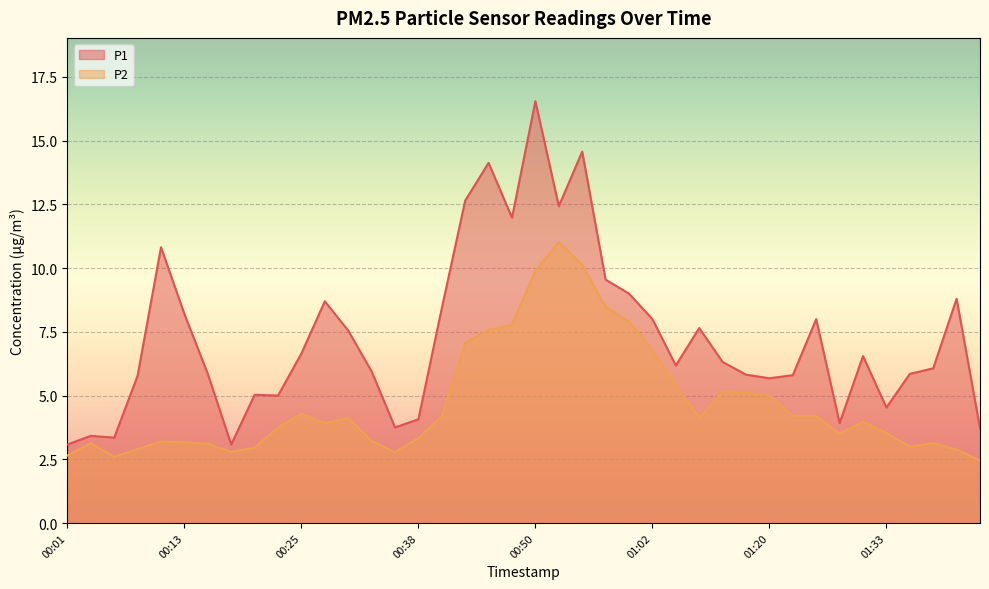

Rank the series at 00:04 from highest to lowest value.

P1, P2